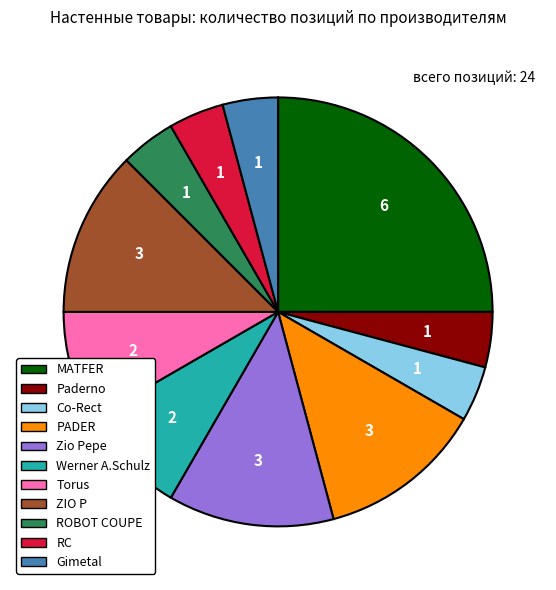

True or false: Zio Pepe accounts for 12% of the total.

True